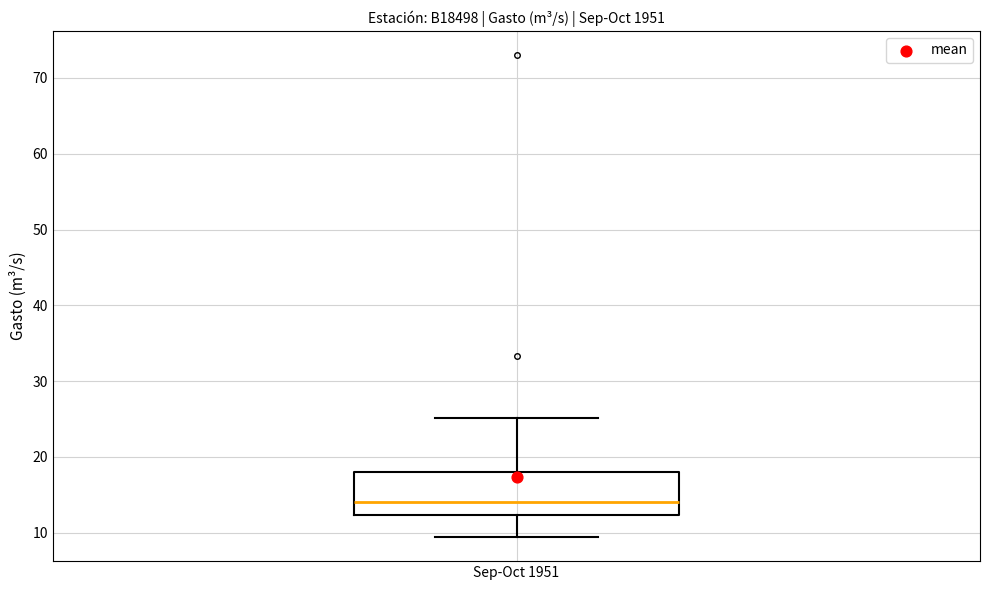

Where does the upper whisker of the box for Sep-Oct 1951 end on the y-axis? The values are not printed on the chart, so give them approximately, as read against the axis.

25